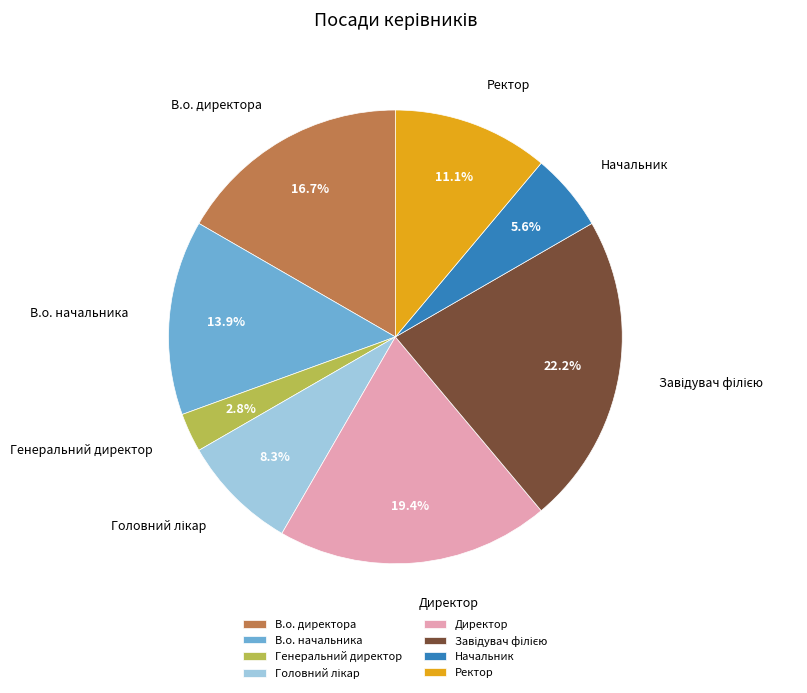

To the nearest percent, what is the difference between the largest and smallest slice percentages?

19%